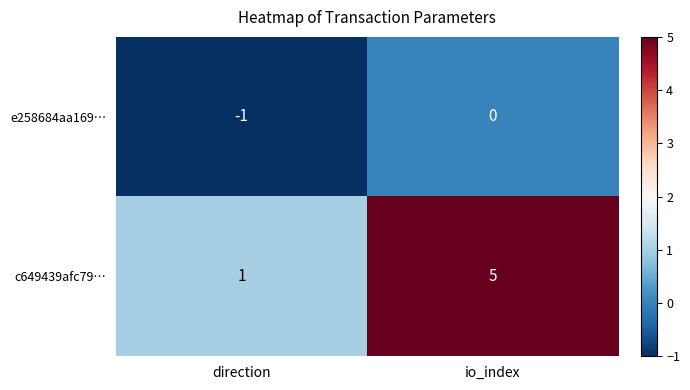

At which label is c649439afc79… closest to 3?

direction